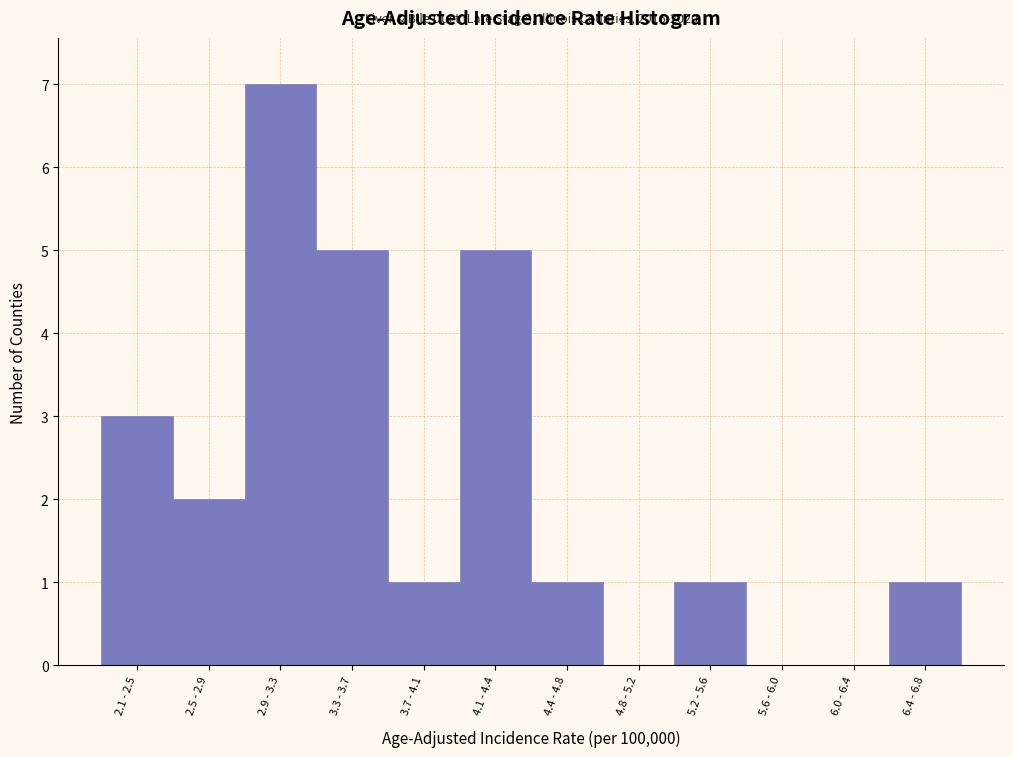

Reading left to right, what are all the values shown in this chart?

2.1 - 2.5=3	2.5 - 2.9=2	2.9 - 3.3=7	3.3 - 3.7=5	3.7 - 4.1=1	4.1 - 4.4=5	4.4 - 4.8=1	4.8 - 5.2=0	5.2 - 5.6=1	5.6 - 6.0=0	6.0 - 6.4=0	6.4 - 6.8=1